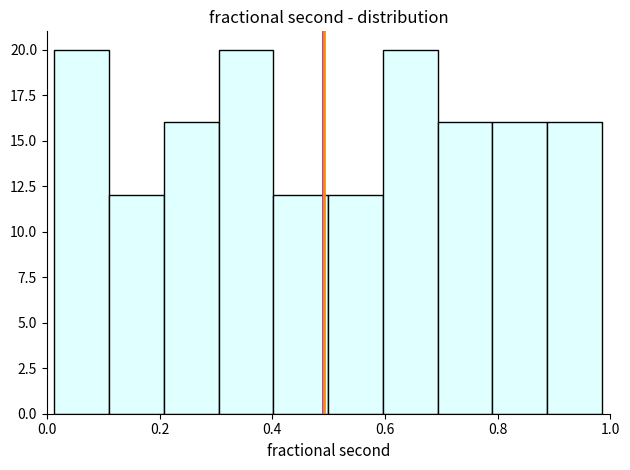

Reading left to right, transcribe this chart: for each bar, give the range it covers on the x-axis and its height. Neither the bar edges nor the heights are printed on the chart, so give them approximately, as read against the axes.

0.02 to 0.12: 20
0.12 to 0.20: 12
0.20 to 0.30: 16
0.30 to 0.40: 20
0.40 to 0.50: 12
0.50 to 0.60: 12
0.60 to 0.70: 20
0.70 to 0.80: 16
0.80 to 0.88: 16
0.88 to 0.98: 16